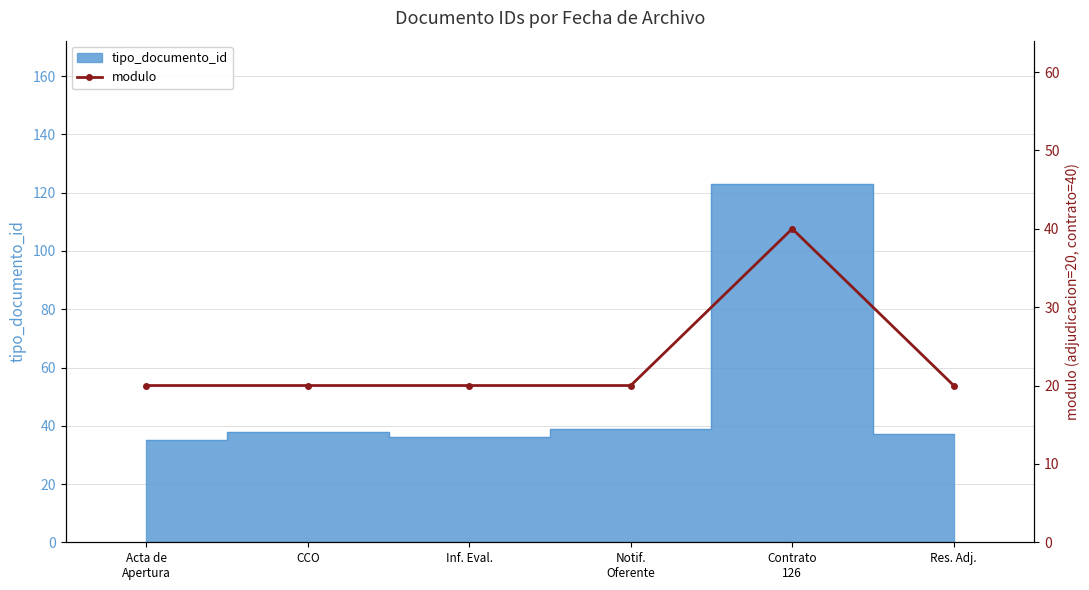

What is the smallest value displayed?

20